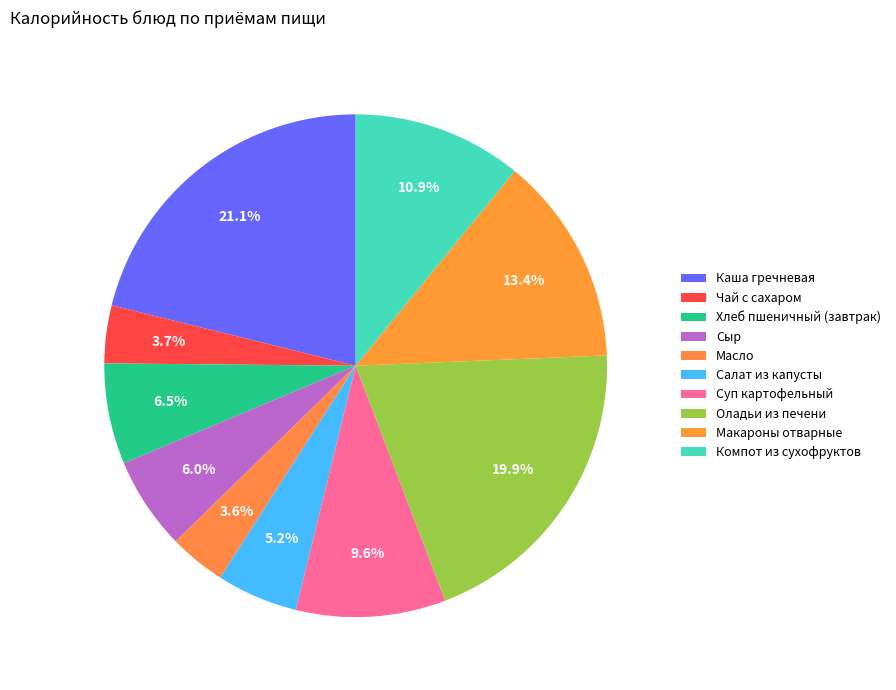

How many slices are in this pie chart?

10